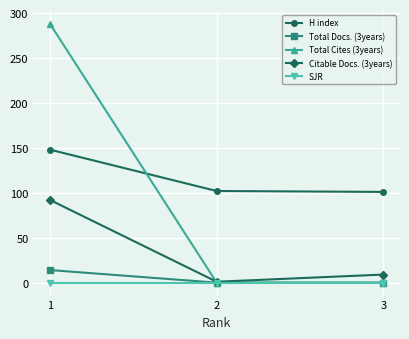

The SJR series shows 0 at 2. True or false?

True